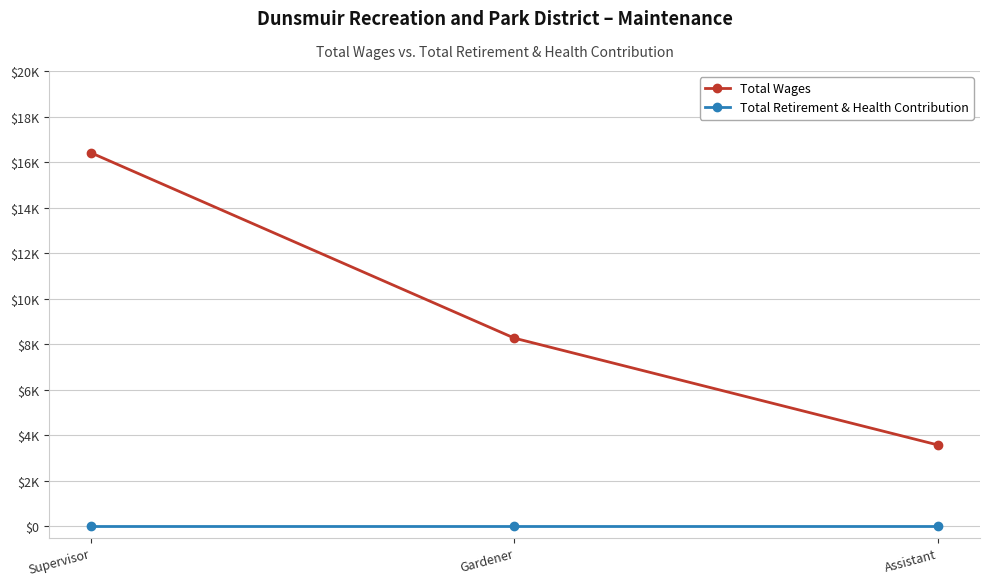

Is this an area chart (filled region under the line)?

No